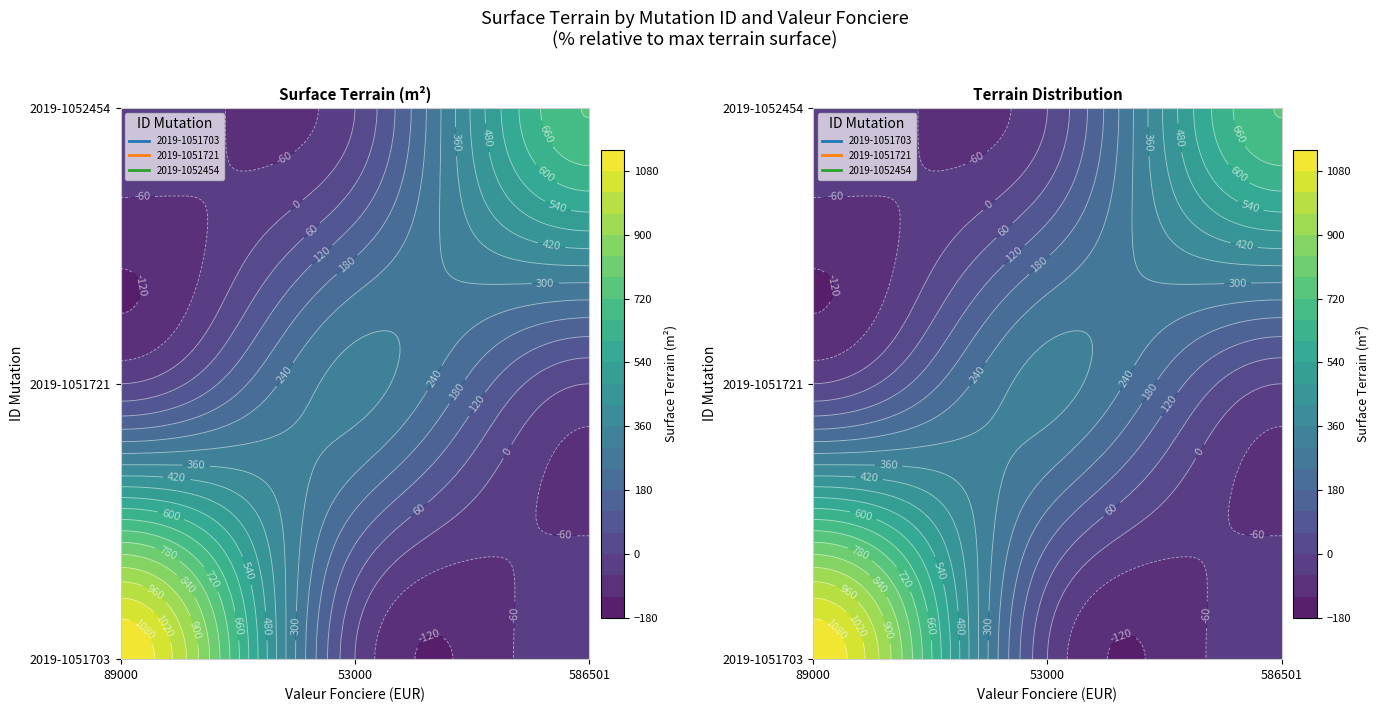

Which series has the widest spread of values?

2019-1051703